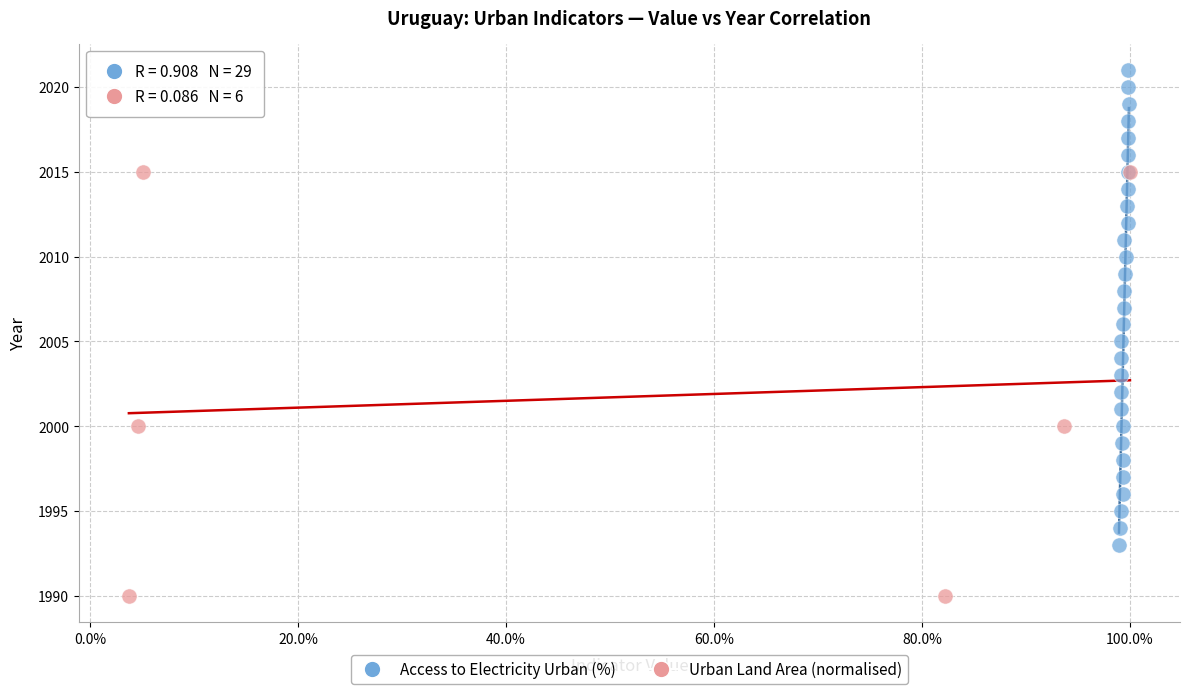

Which series contains the highest Y value?

Access to Electricity Urban (%)